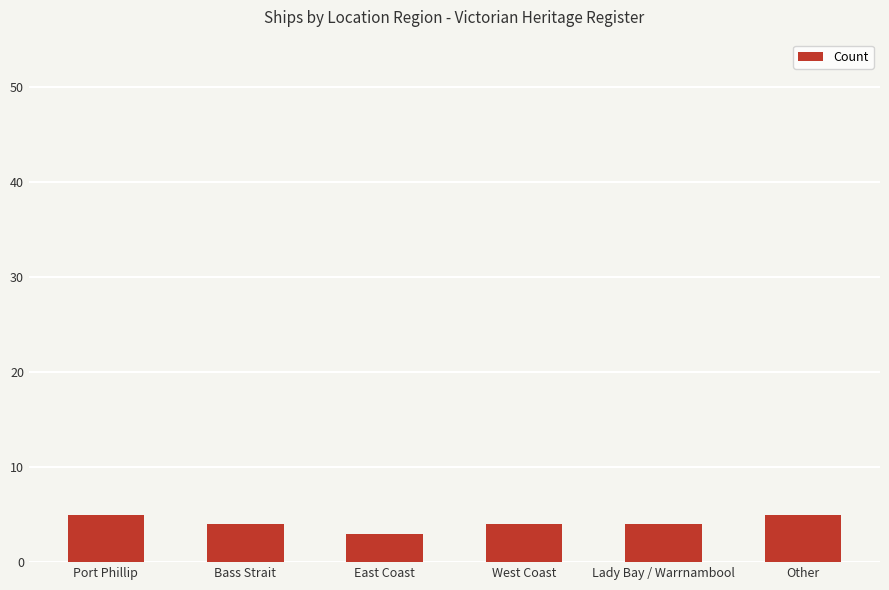

What is the sum of all values?

25